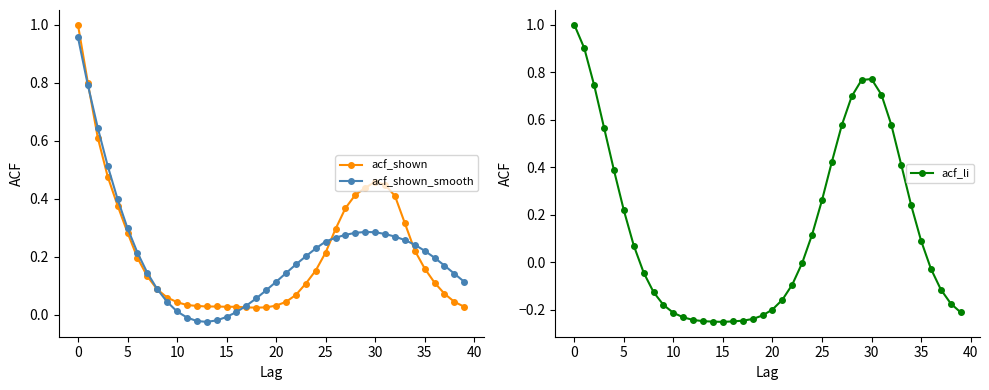

Is it true that acf_li equals 1.2 at 31?

False